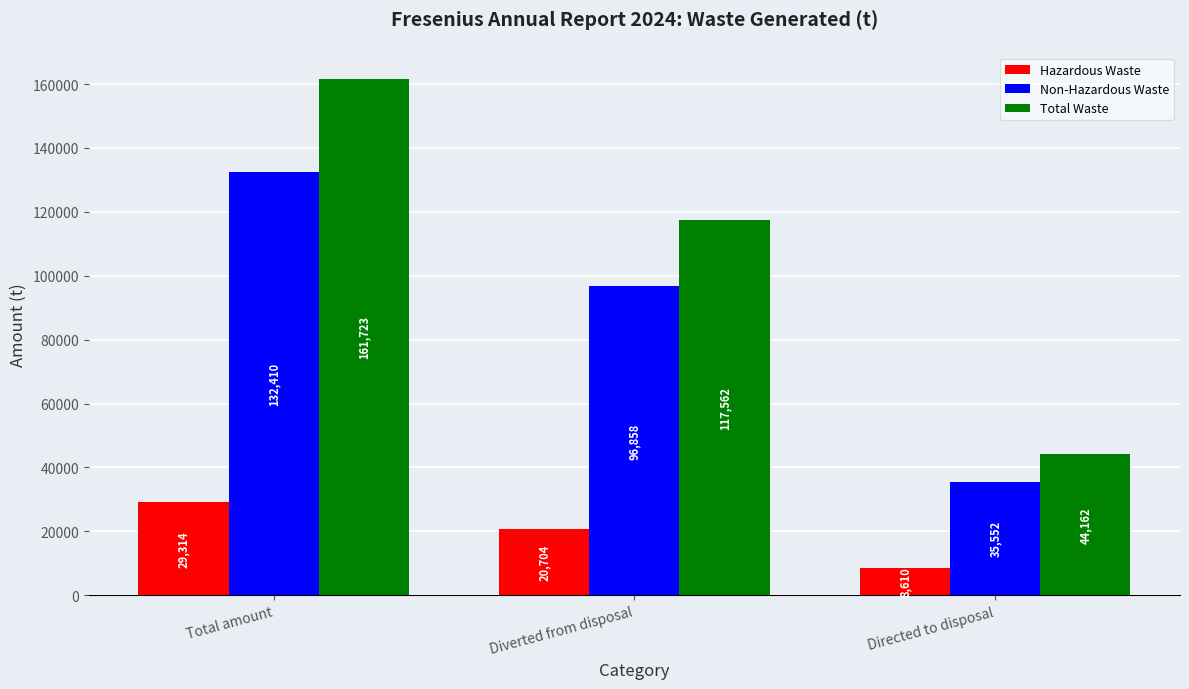

Rank the series by their maximum value, from lowest to highest.

Hazardous Waste, Non-Hazardous Waste, Total Waste